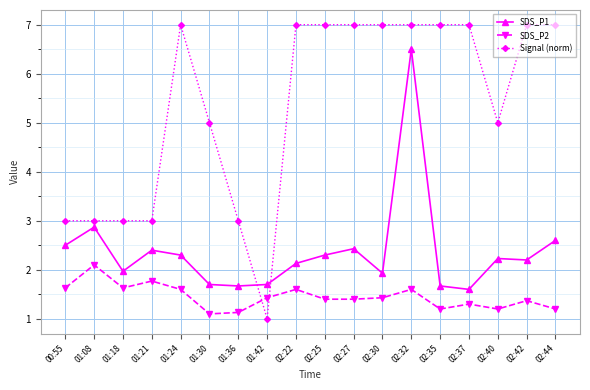

How many times do SDS_P2 and Signal (norm) cross each other?

2